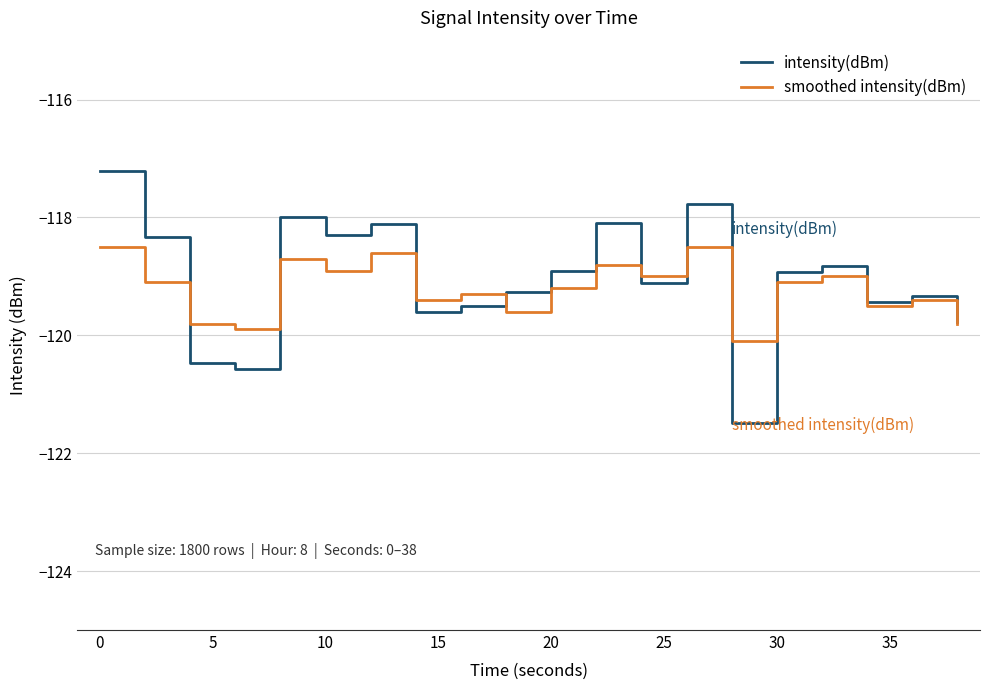

Which series has the widest spread of values?

intensity(dBm)